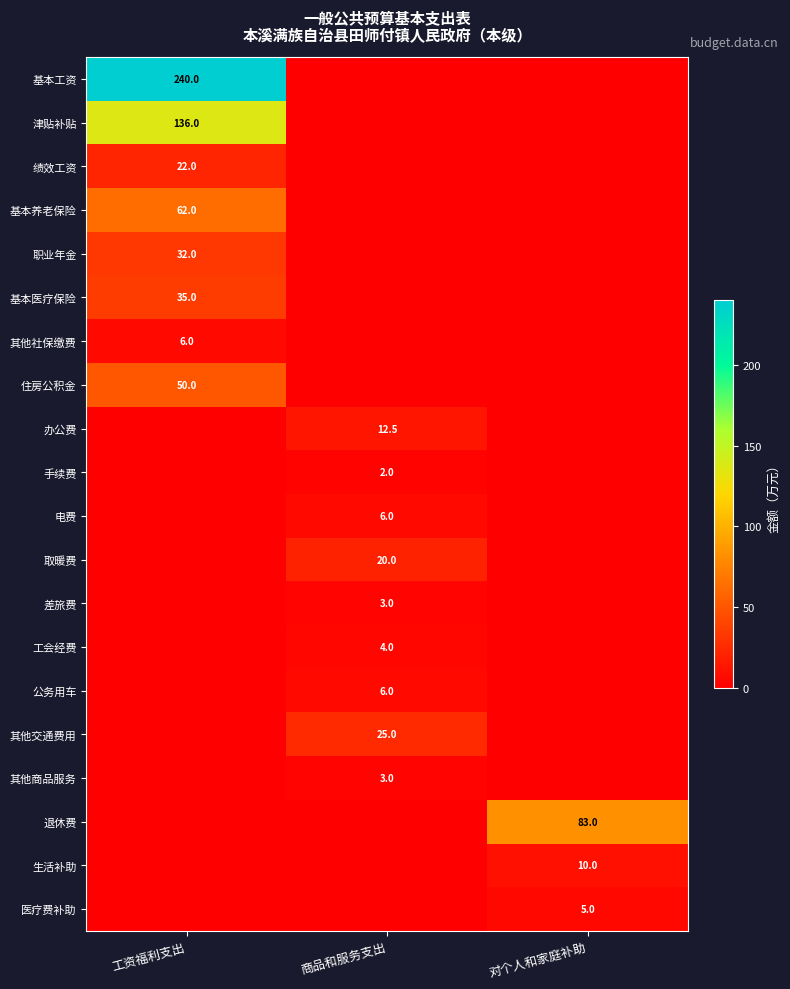

The 其他社保缴费 series shows 6.0 at 工资福利支出. True or false?

True